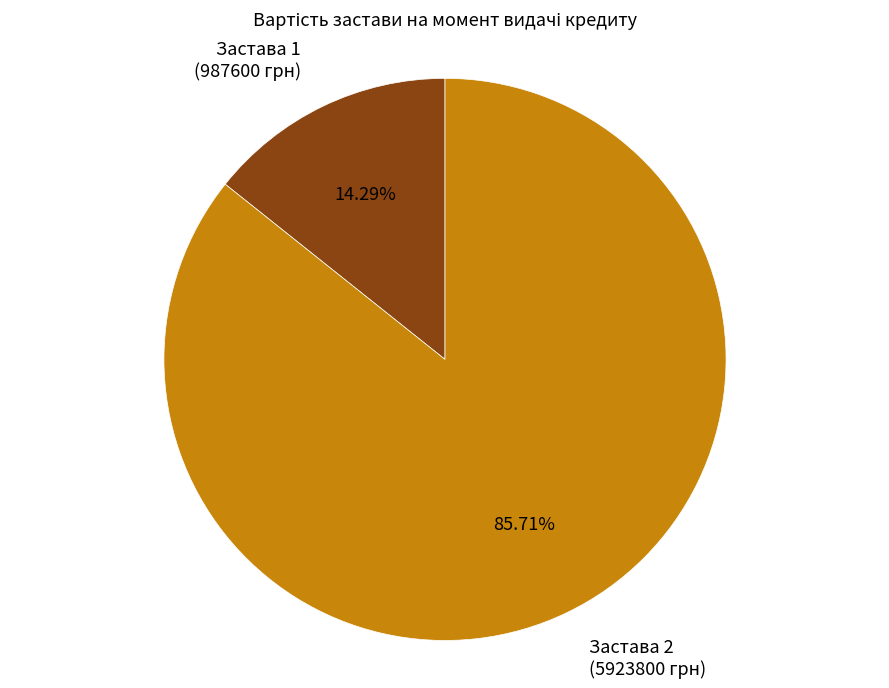

Combined, do Застава 1 (987600 грн) and Застава 2 (5923800 грн) account for over 50%?

Yes